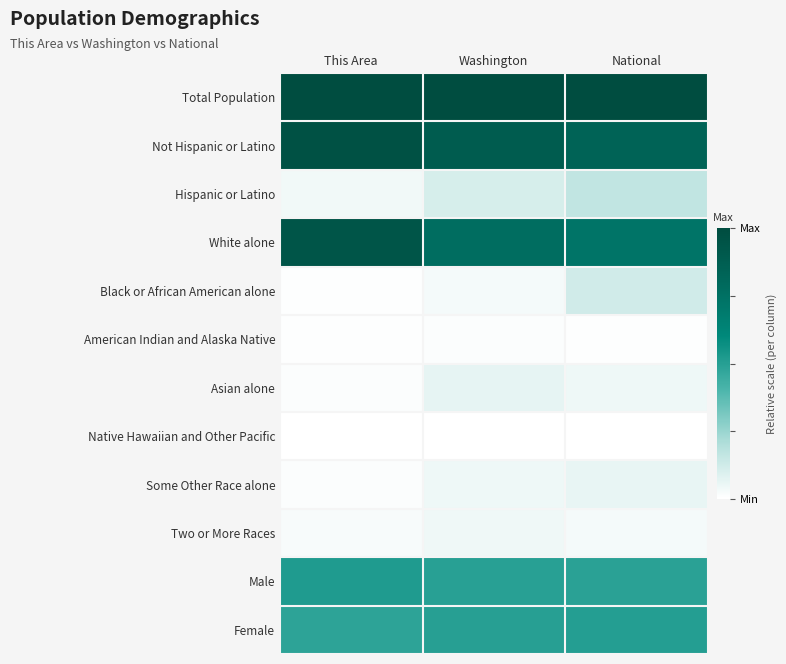

Reading left to right, extract all data points from this chart.

Total Population: This Area=1.0	Washington=1.0	National=1.0
Not Hispanic or Latino: This Area=1.0	Washington=0.9	National=0.8
Hispanic or Latino: This Area=0.0	Washington=0.1	National=0.2
White alone: This Area=0.9	Washington=0.8	National=0.7
Black or African American alone: This Area=0.0	Washington=0.0	National=0.1
American Indian and Alaska Native: This Area=0.0	Washington=0.0	National=0.0
Asian alone: This Area=0.0	Washington=0.1	National=0.0
Native Hawaiian and Other Pacific: This Area=0.0	Washington=0.0	National=0.0
Some Other Race alone: This Area=0.0	Washington=0.0	National=0.1
Two or More Races: This Area=0.0	Washington=0.0	National=0.0
Male: This Area=0.5	Washington=0.5	National=0.5
Female: This Area=0.5	Washington=0.5	National=0.5